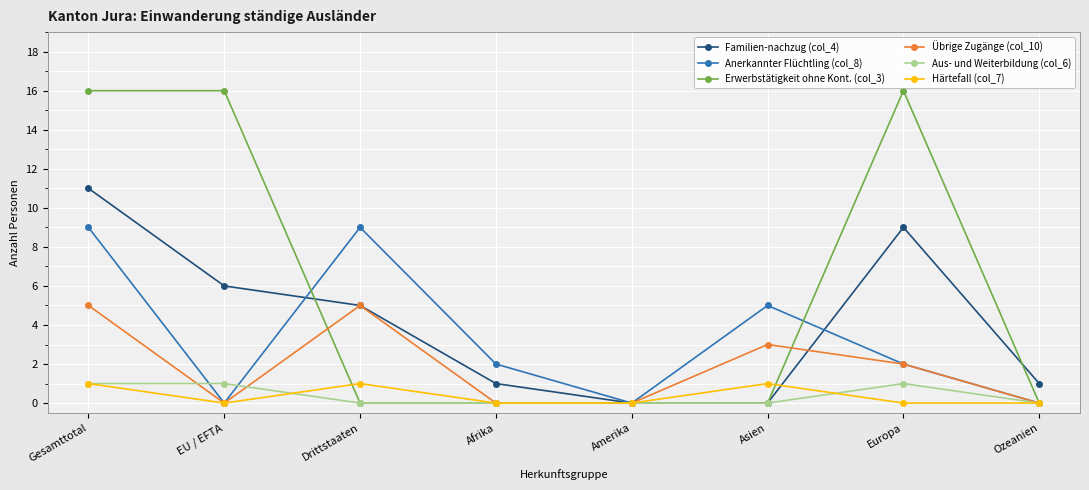

True or false: Übrige Zugänge (col_10) has more than 2 points higher than both neighbors.

False